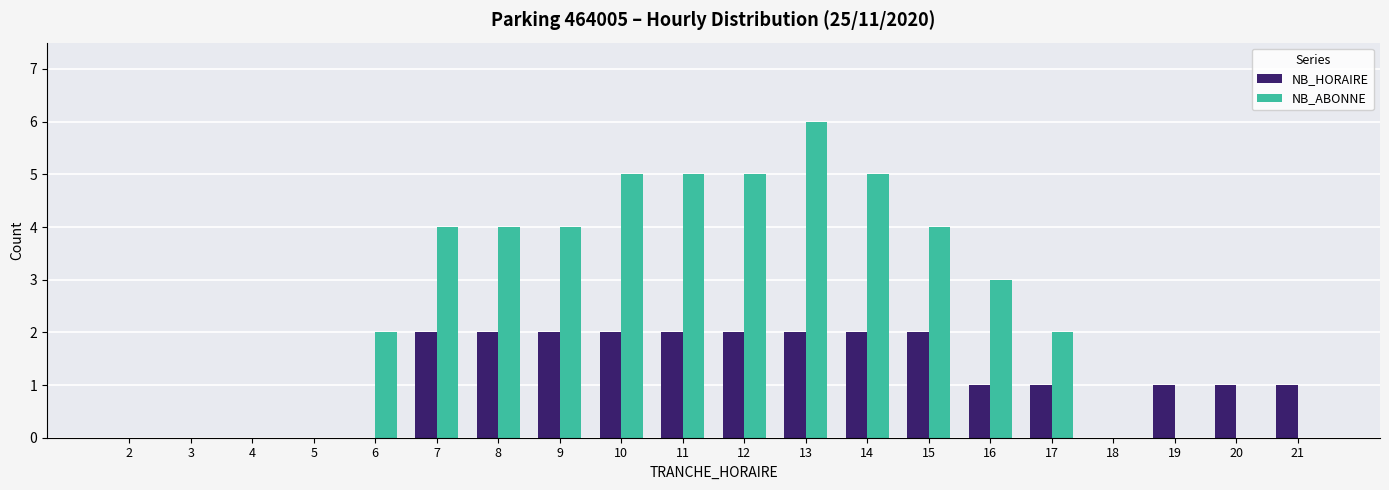

Reading left to right, what are all the values shown in this chart?

NB_HORAIRE: 2=0	3=0	4=0	5=0	6=0	7=2	8=2	9=2	10=2	11=2	12=2	13=2	14=2	15=2	16=1	17=1	18=0	19=1	20=1	21=1
NB_ABONNE: 2=0	3=0	4=0	5=0	6=2	7=4	8=4	9=4	10=5	11=5	12=5	13=6	14=5	15=4	16=3	17=2	18=0	19=0	20=0	21=0